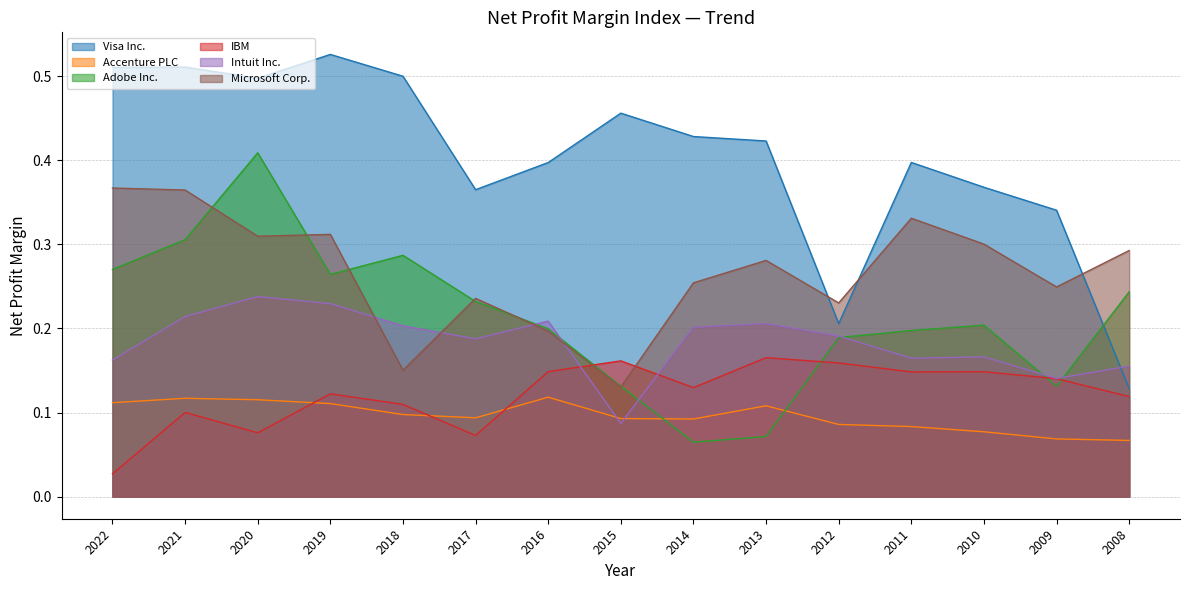

What is the approximate value of Accenture PLC at 2016?

0.1